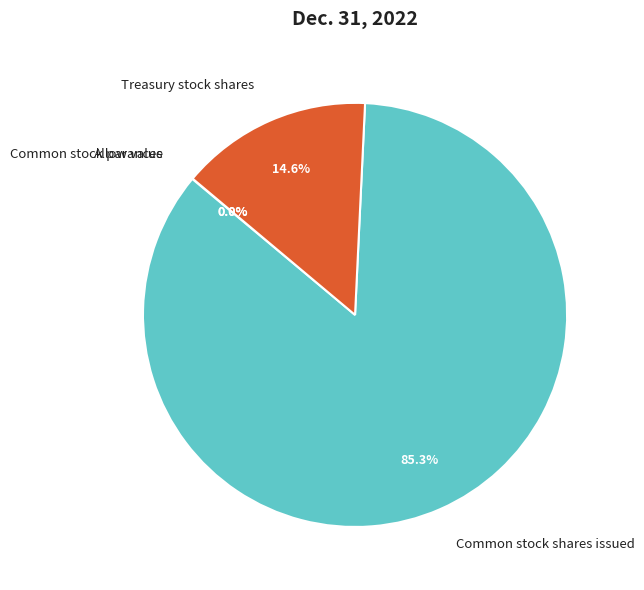

Which category accounts for the majority?

Common stock shares issued